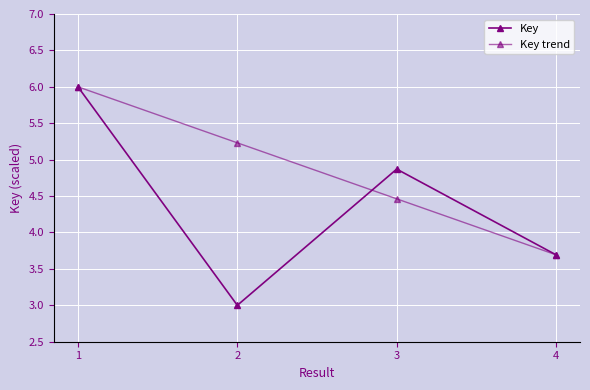

Which series changed the most between 1 and 3?

Key trend